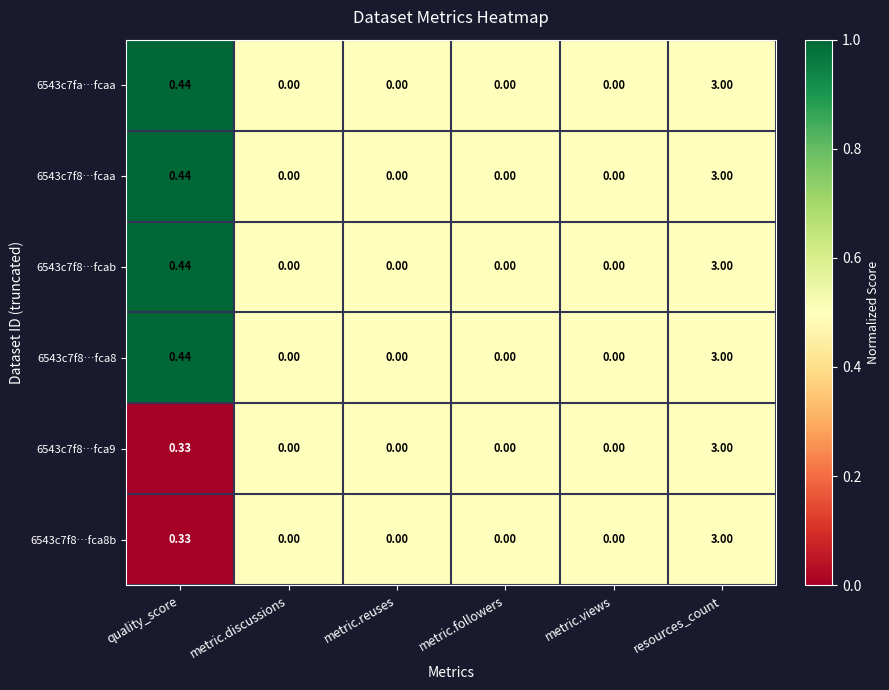

At which category is the sum across all series the highest?

resources_count